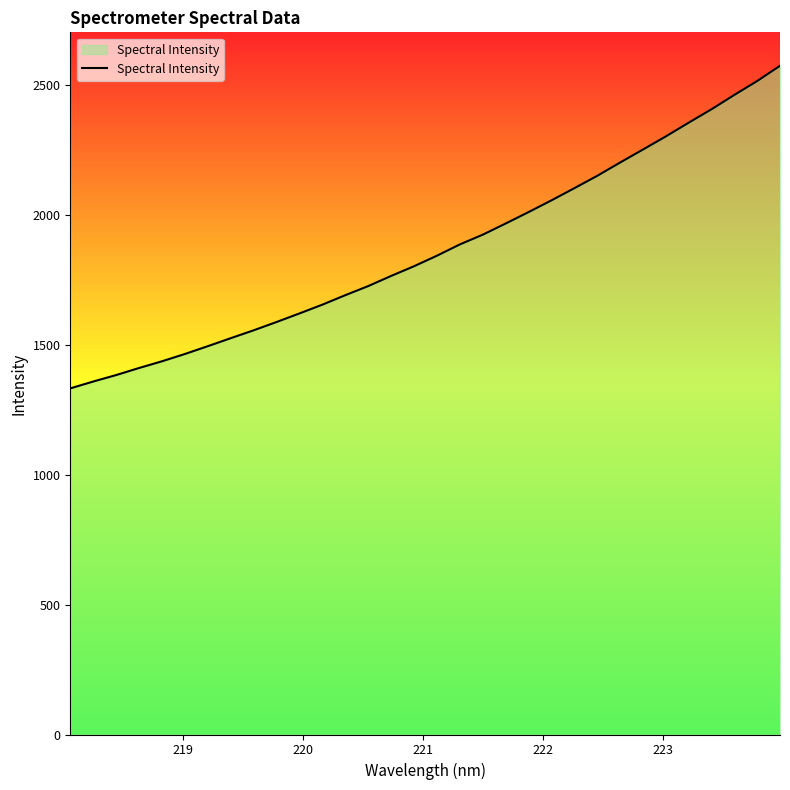

What is the greatest value displayed?

2572.3